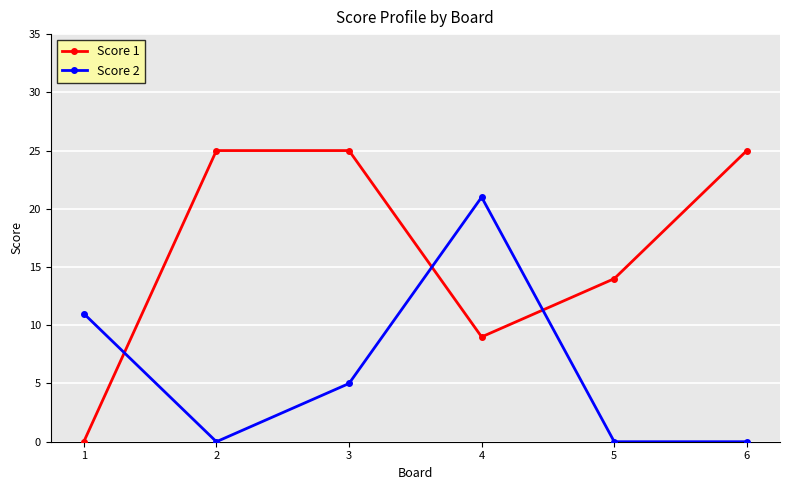

Which category has the lowest value in the Score 1 series?

1